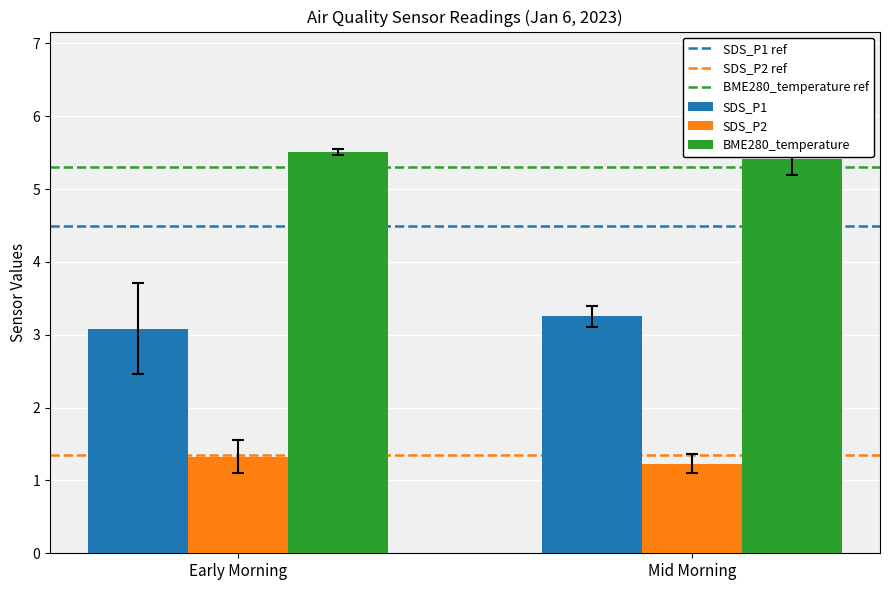

What position from the left is Early Morning?

1